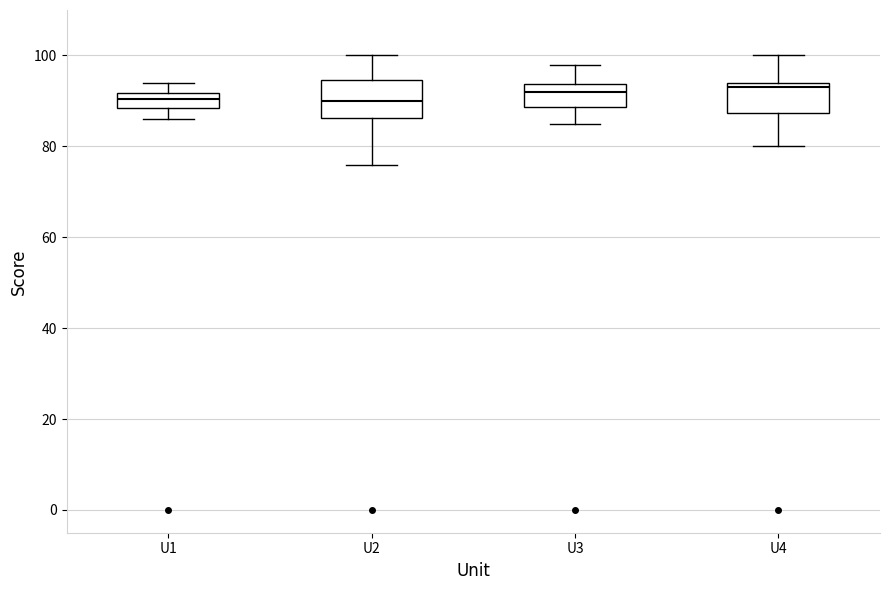

Where is the upper edge of the box for U2 on the y-axis? The values are not printed on the chart, so give them approximately, as read against the axis.

94